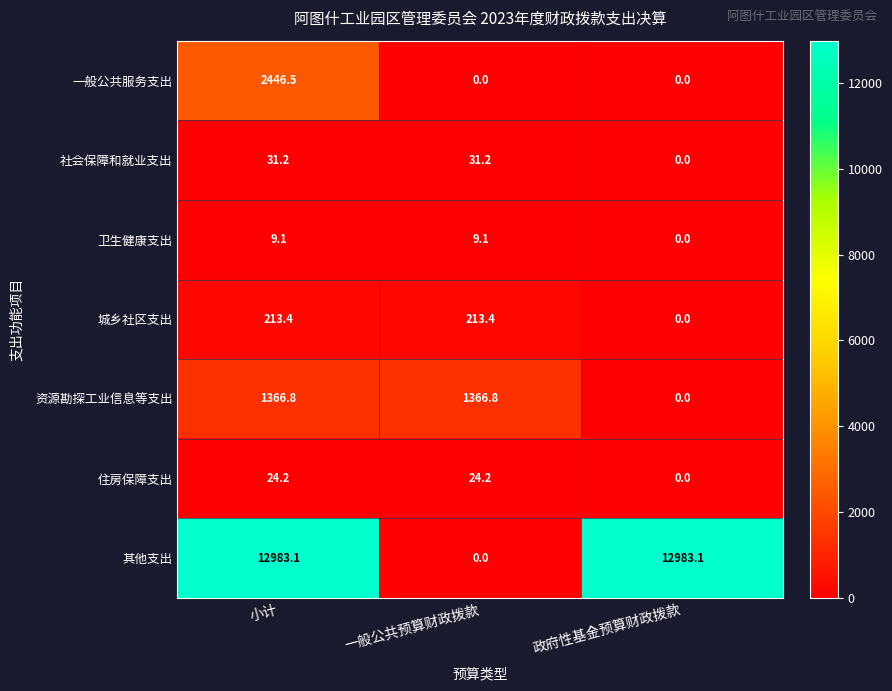

What is the difference between the second highest and minimum values in the 城乡社区支出 series?

213.4